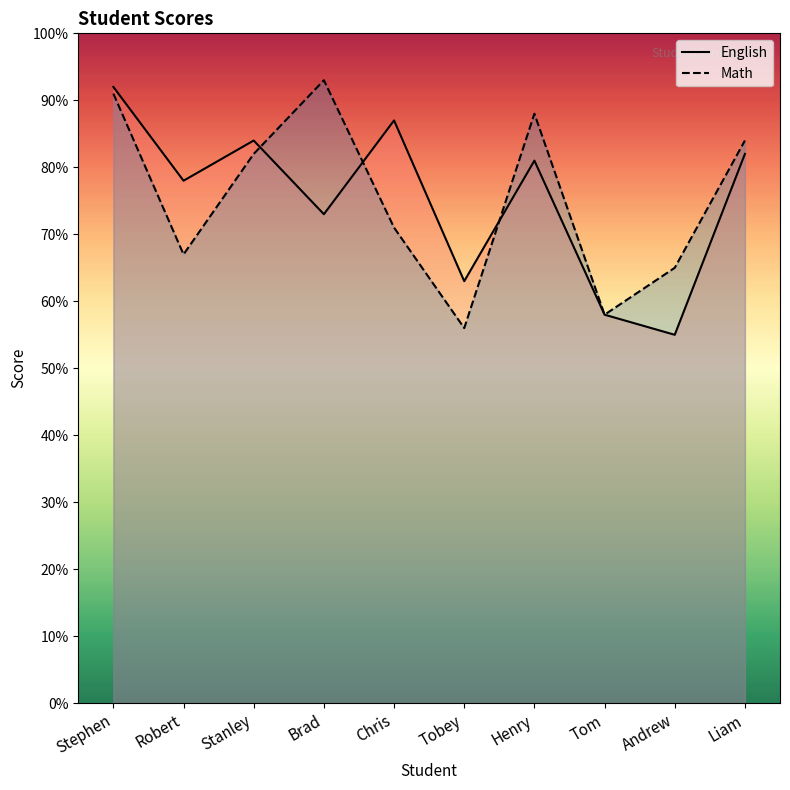

Where do English and Math first cross each other?

Stanley and Brad